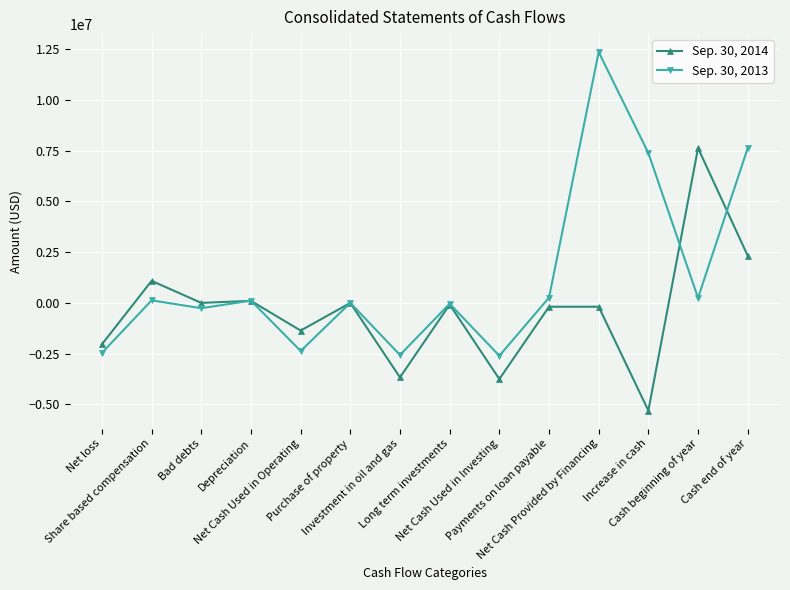

Where is Sep. 30, 2013 nearest to the value 4879962?

Increase in cash